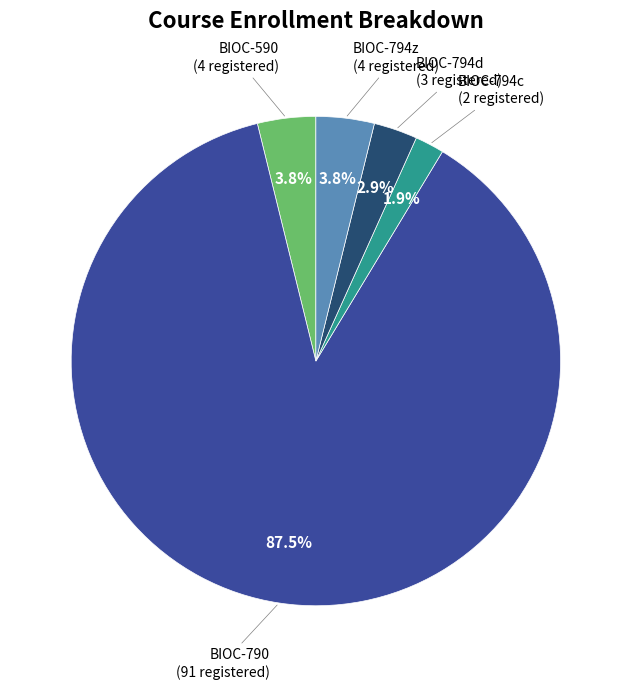

Is there a majority slice in this chart?

Yes